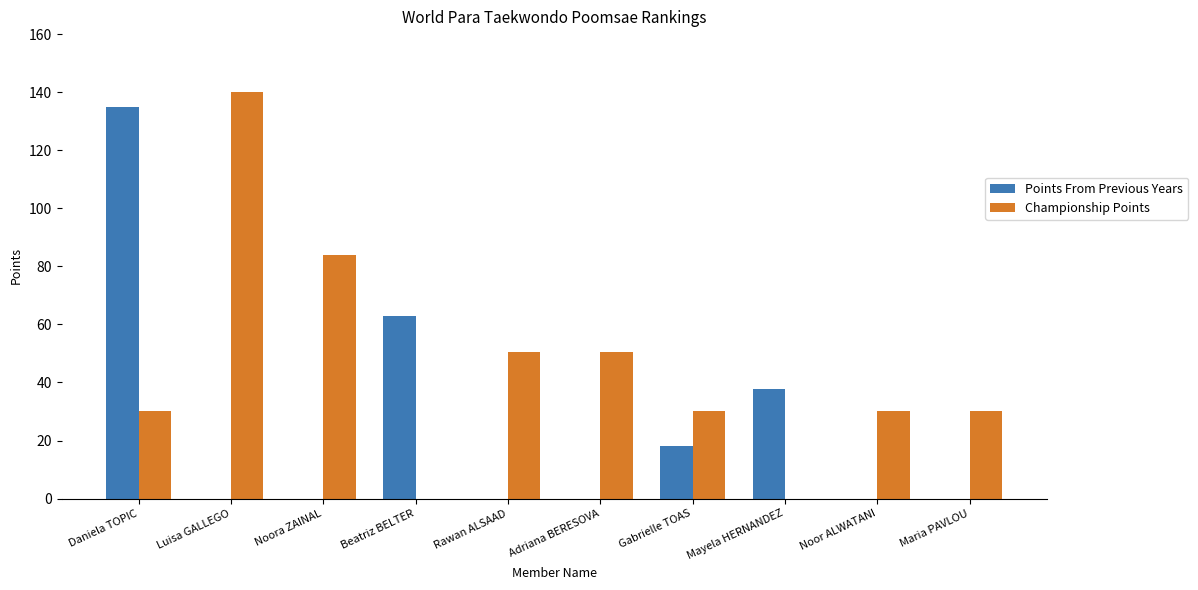

Which series changed the most between Beatriz BELTER and Gabrielle TOAS?

Points From Previous Years